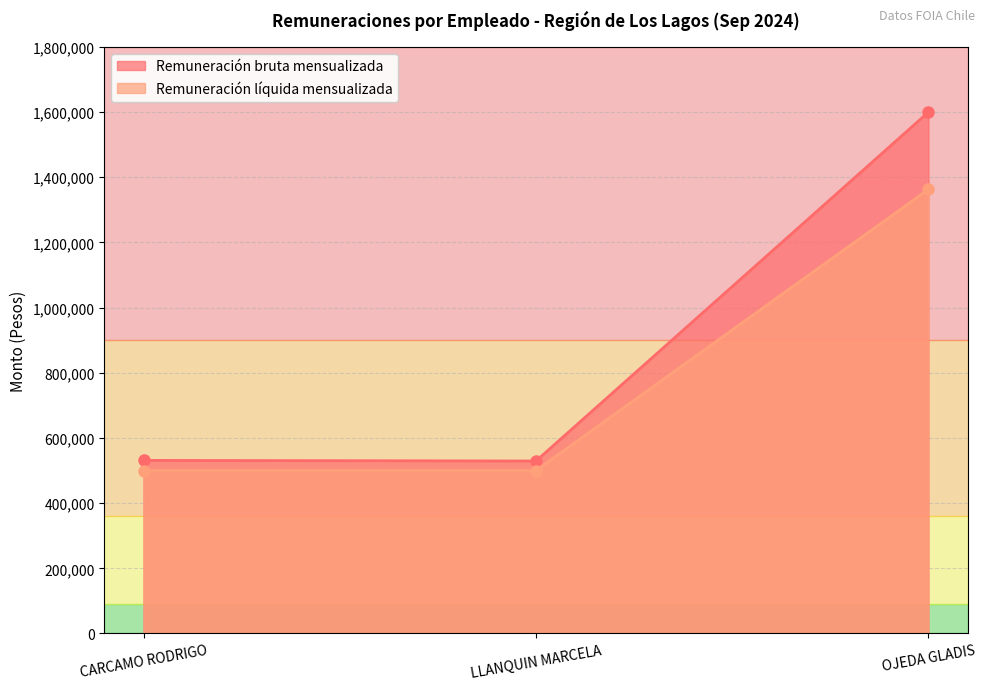

What is the label of the 2nd point from the right?

LLANQUIN MARCELA